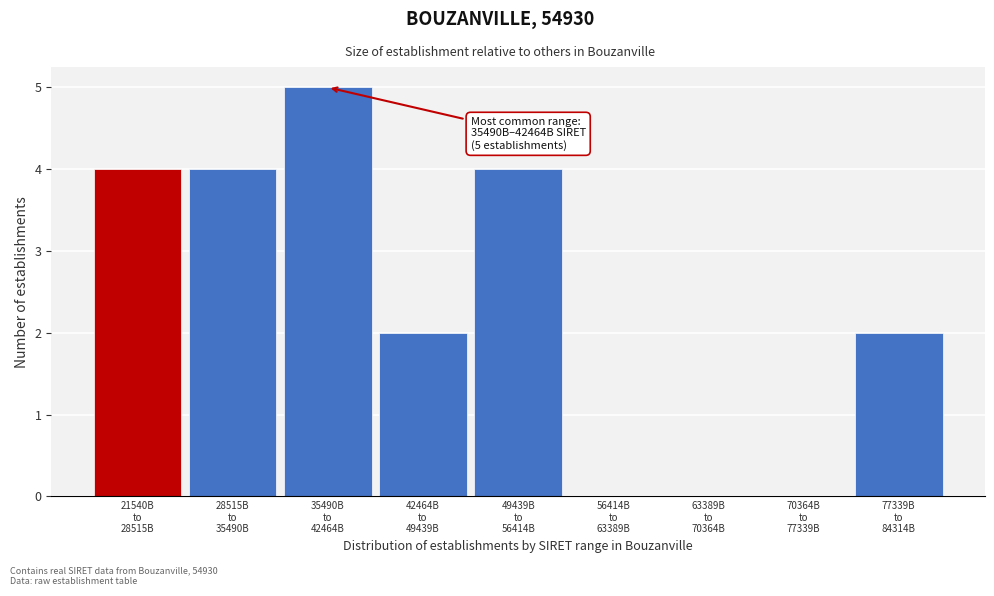

What is the sum of all values?

21